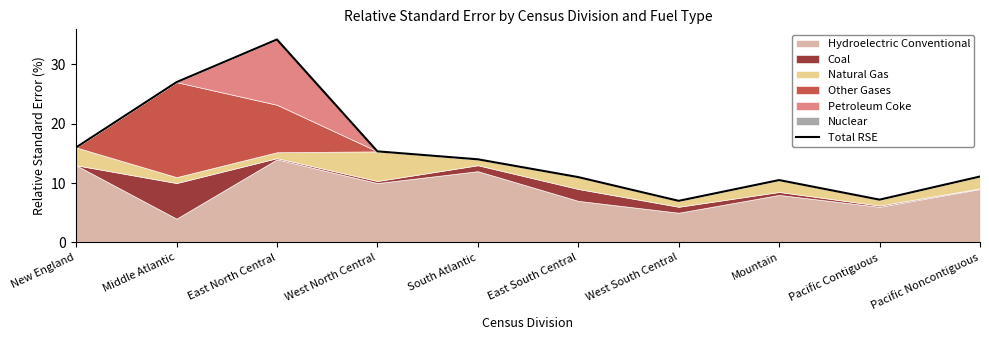

What is the difference between the values at Middle Atlantic and New England?

11.0